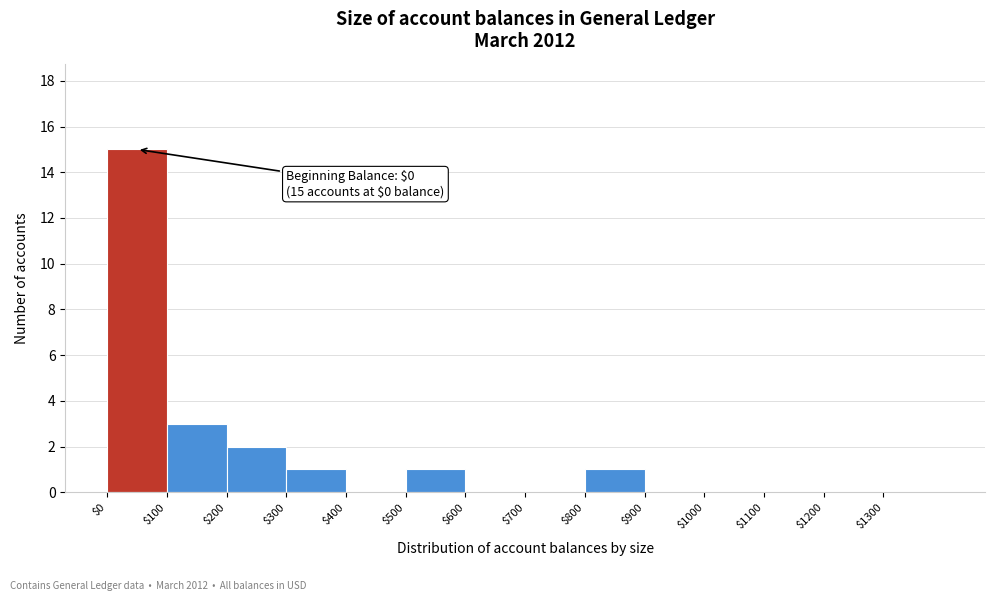

Which range on the x-axis has the tallest bar?

0 to 100